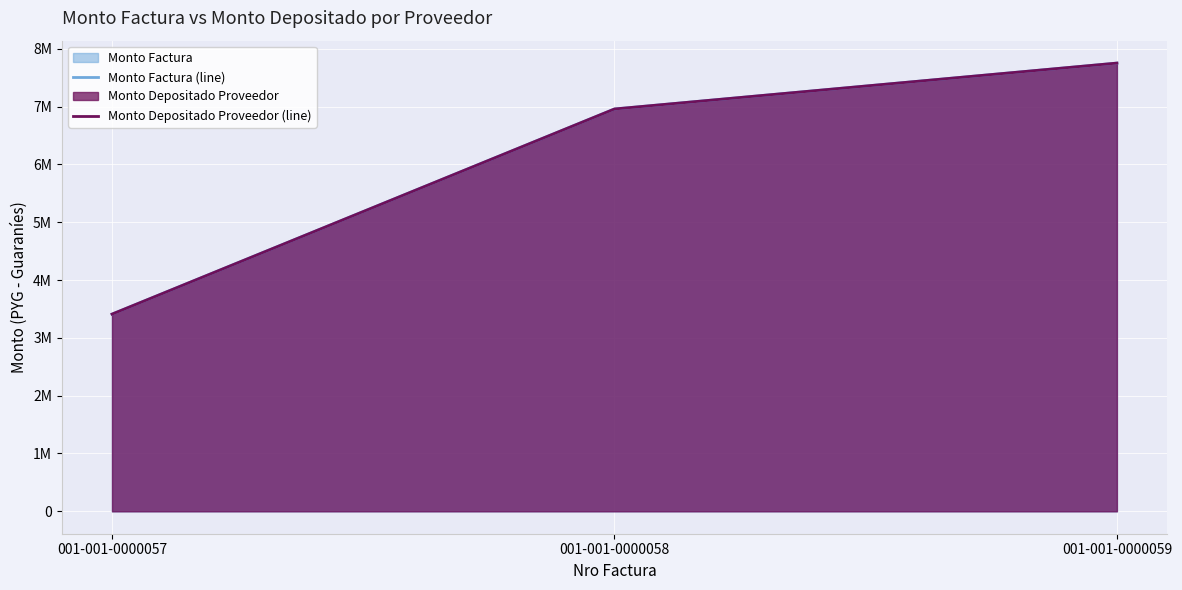

At which label does Monto Depositado Proveedor (line) first exceed 6957500?

001-001-0000059